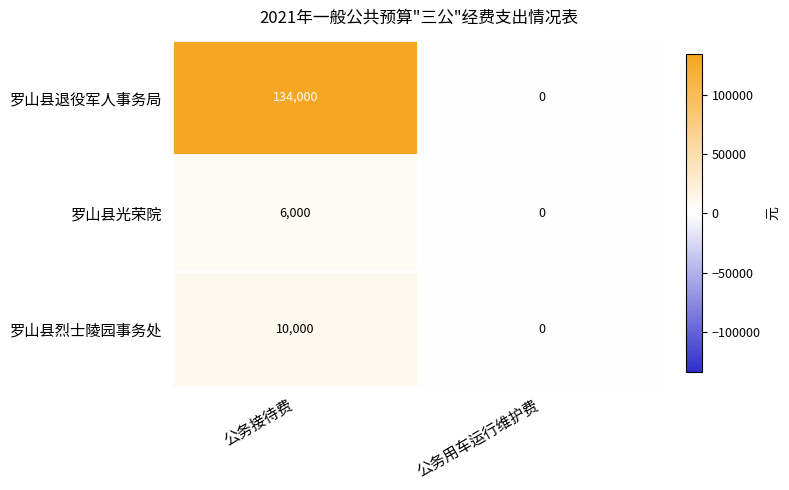

The 罗山县退役军人事务局 series shows 69721 at 公务用车运行维护费. True or false?

False